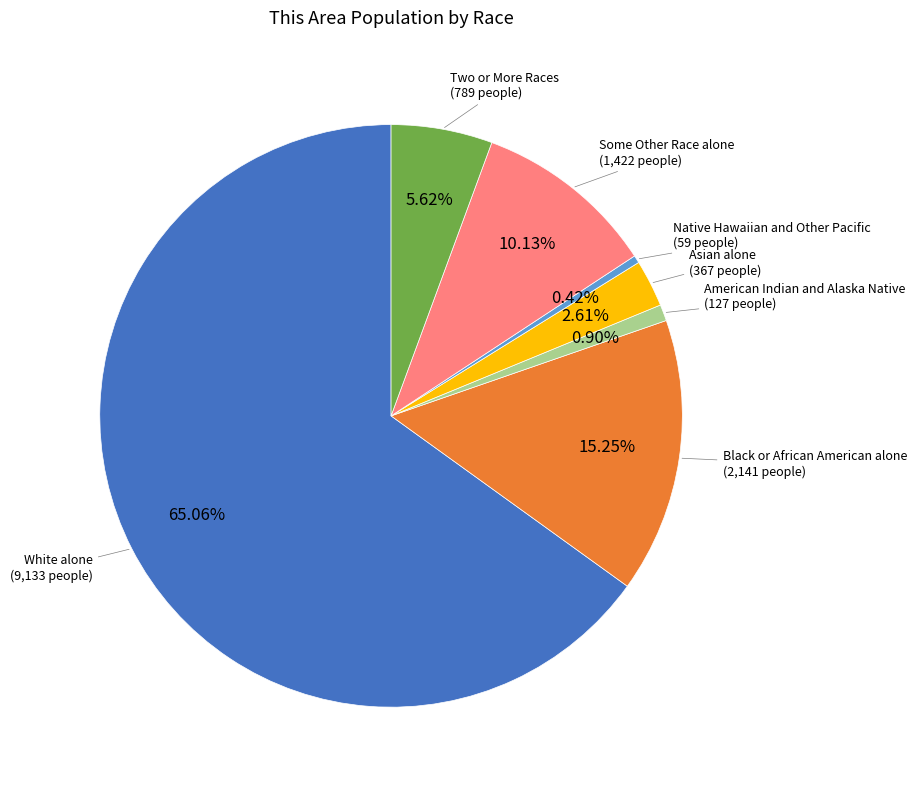

What is the largest slice in the pie chart?

White alone